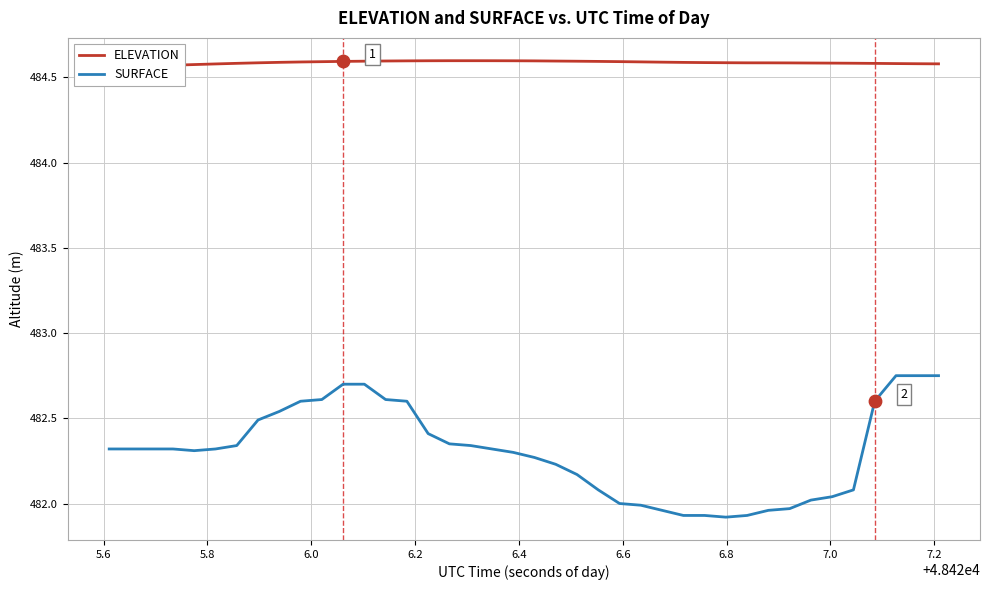

Which series has the largest total across all categories?

ELEVATION